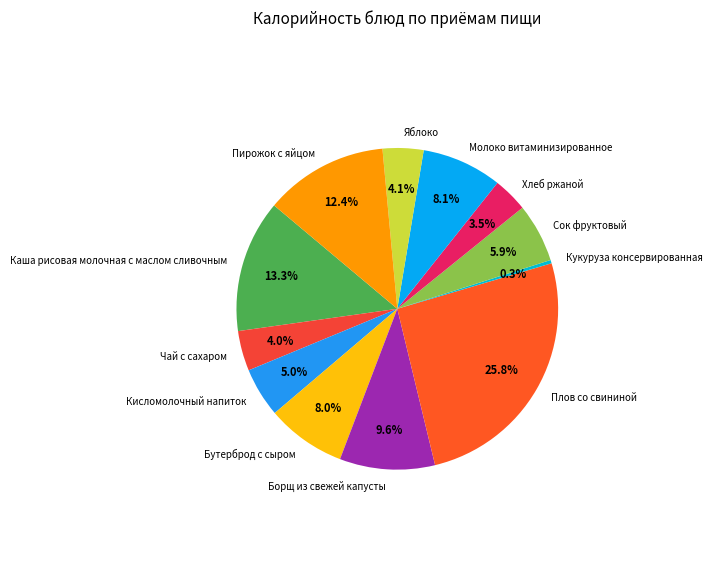

What percentage is the Плов со свининой slice, to the nearest percent?

26%